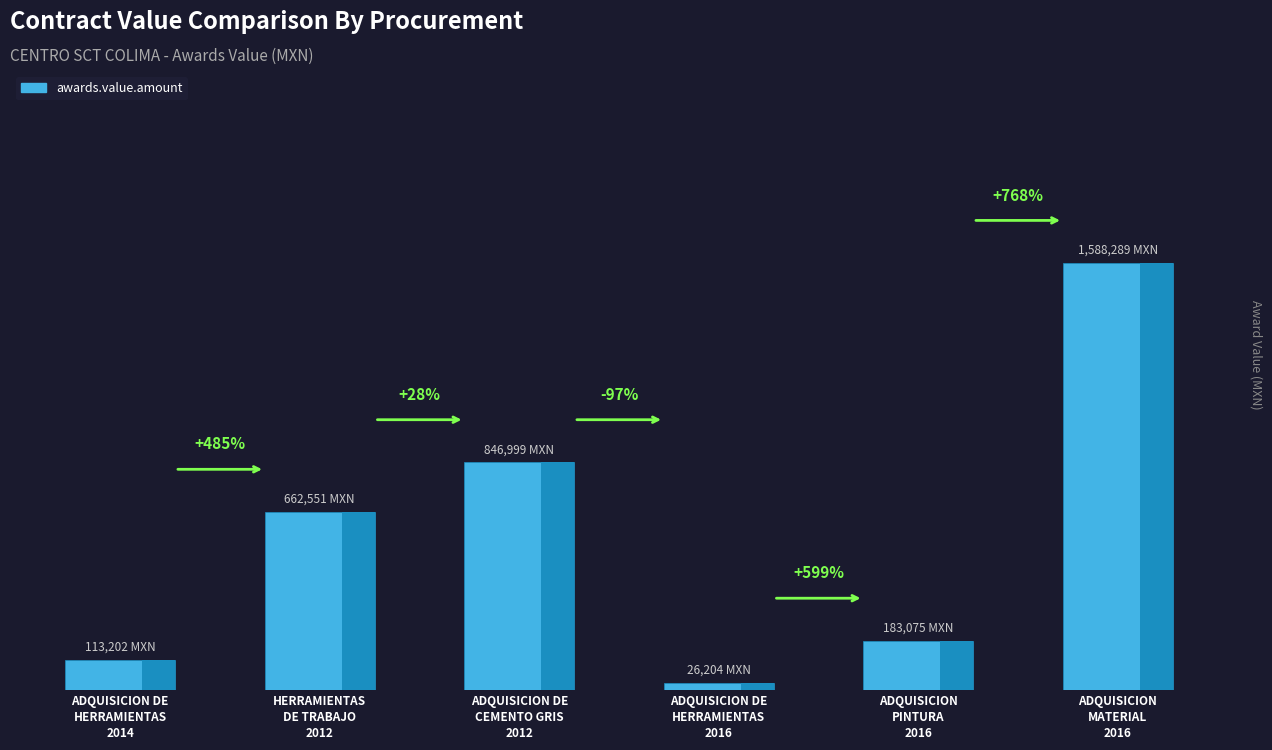

Are the bars grouped side by side (vs. stacked)?

No